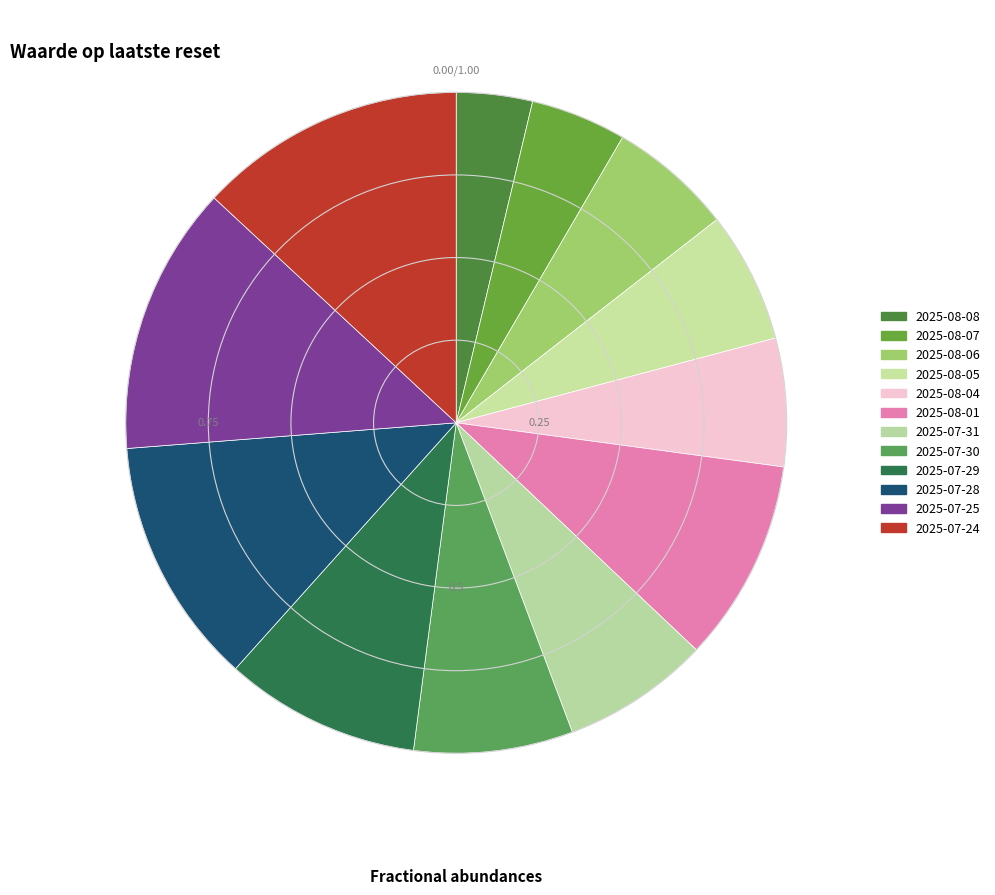

Rank the categories by value from lowest to highest.

2025-08-08, 2025-08-07, 2025-08-06, 2025-08-04, 2025-08-05, 2025-07-31, 2025-07-30, 2025-07-29, 2025-08-01, 2025-07-28, 2025-07-24, 2025-07-25